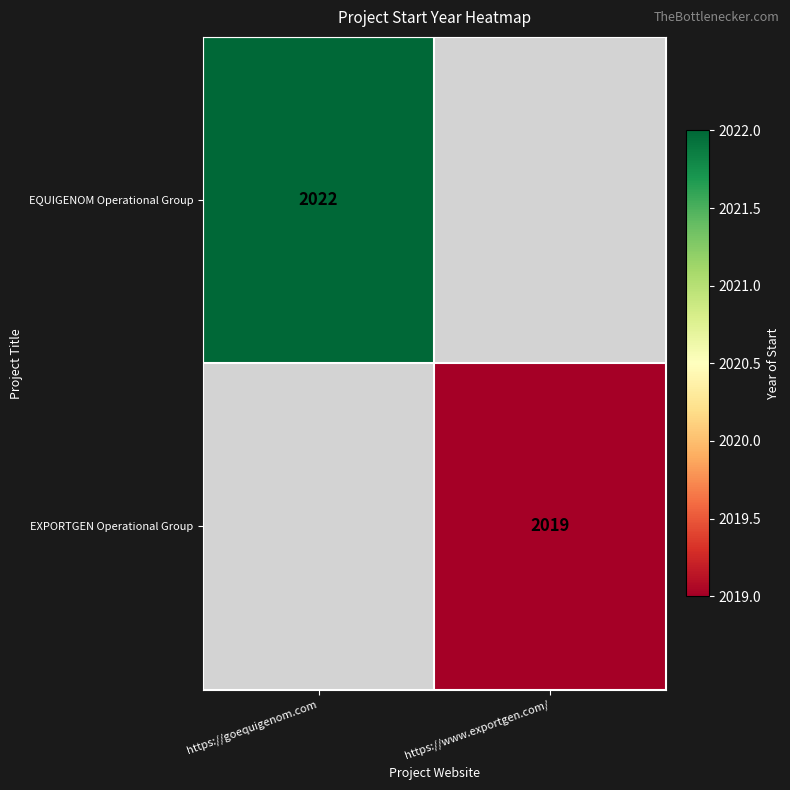

The EXPORTGEN Operational Group series shows 2019 at https://www.exportgen.com/. True or false?

True